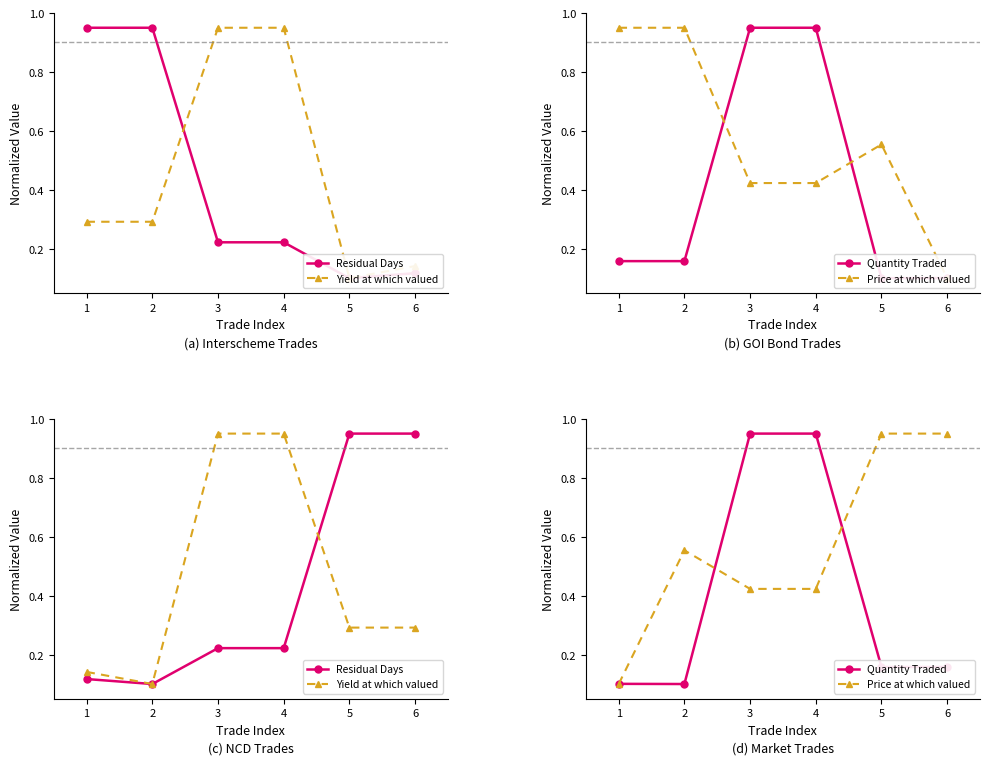

Which series has the largest range (max minus min)?

Quantity Traded